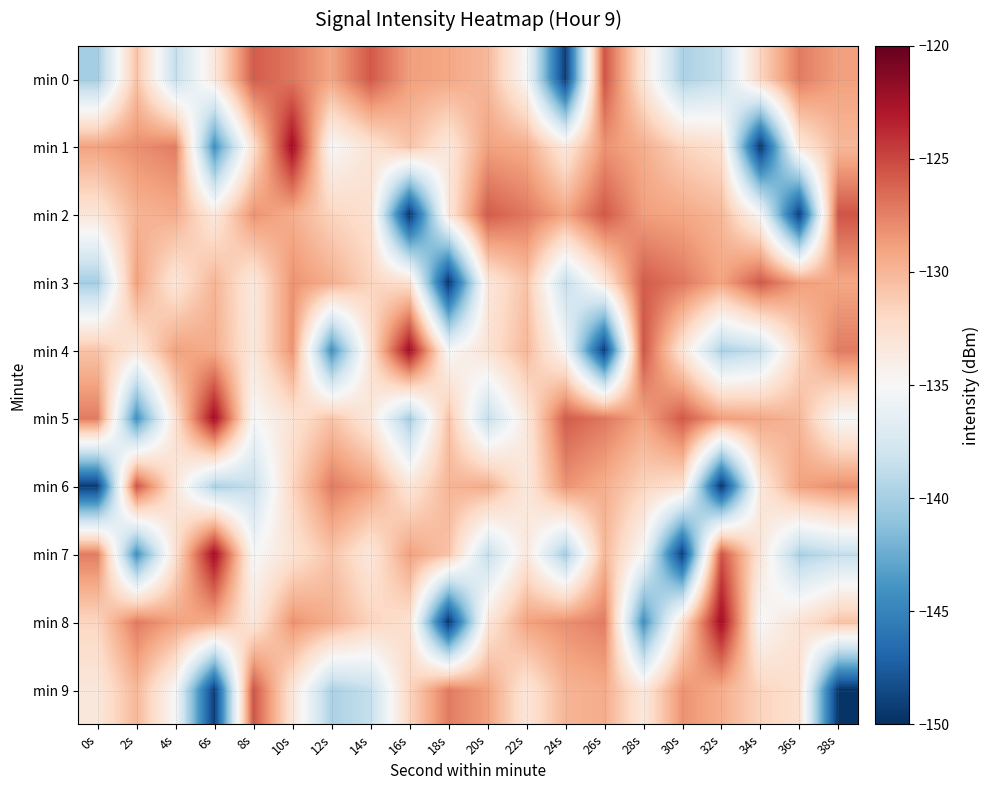

Count the number of categories in the chart.

20